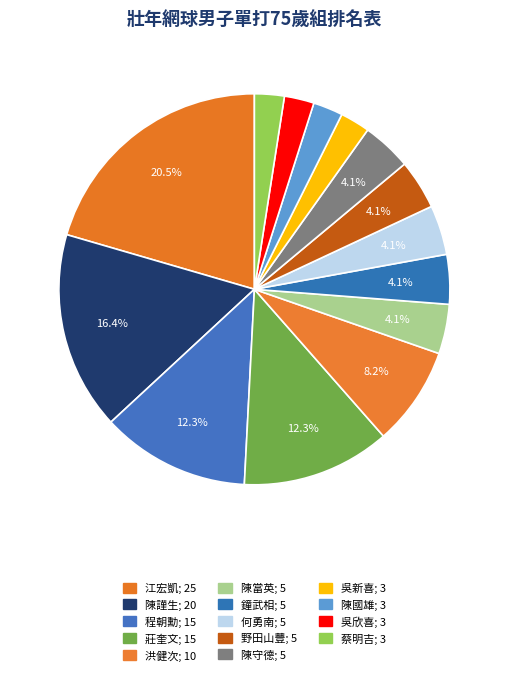

To the nearest percent, what is the difference between the 野田山豐 and 蔡明吉 slice percentages?

2%